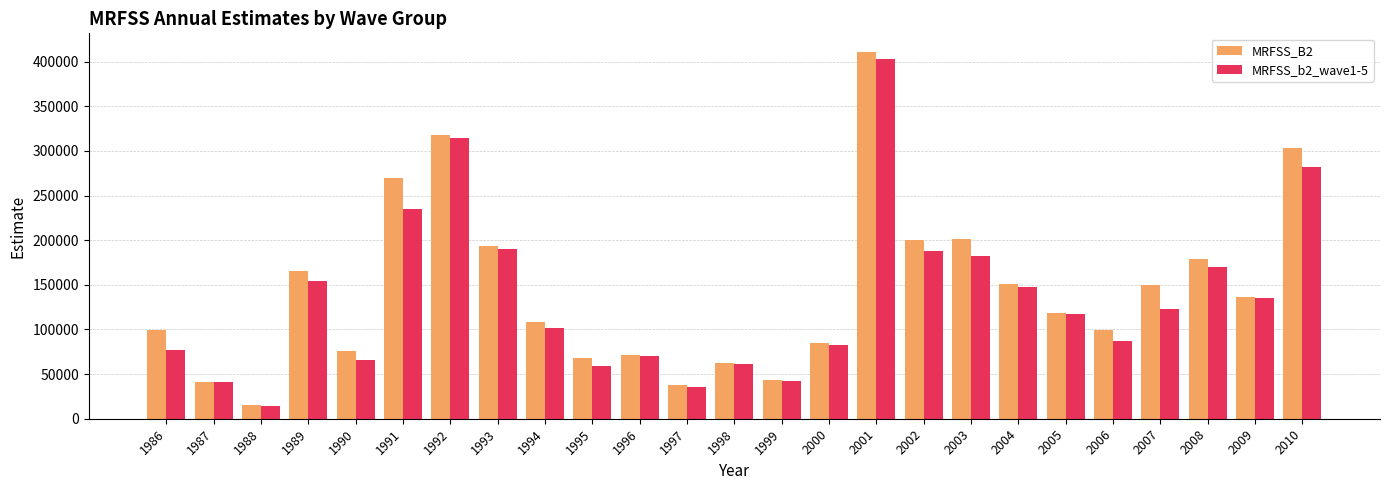

What is the value of the MRFSS_b2_wave1-5 bar at the 20th from the left?

117638.0